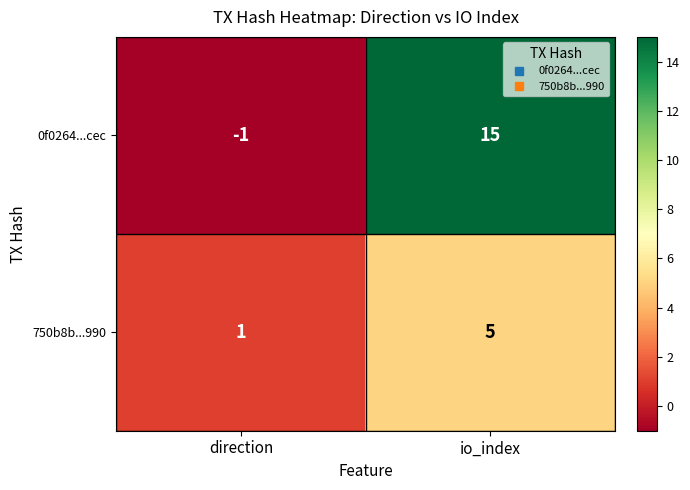

List the series in order of their peak value, lowest first.

750b8b...990, 0f0264...cec